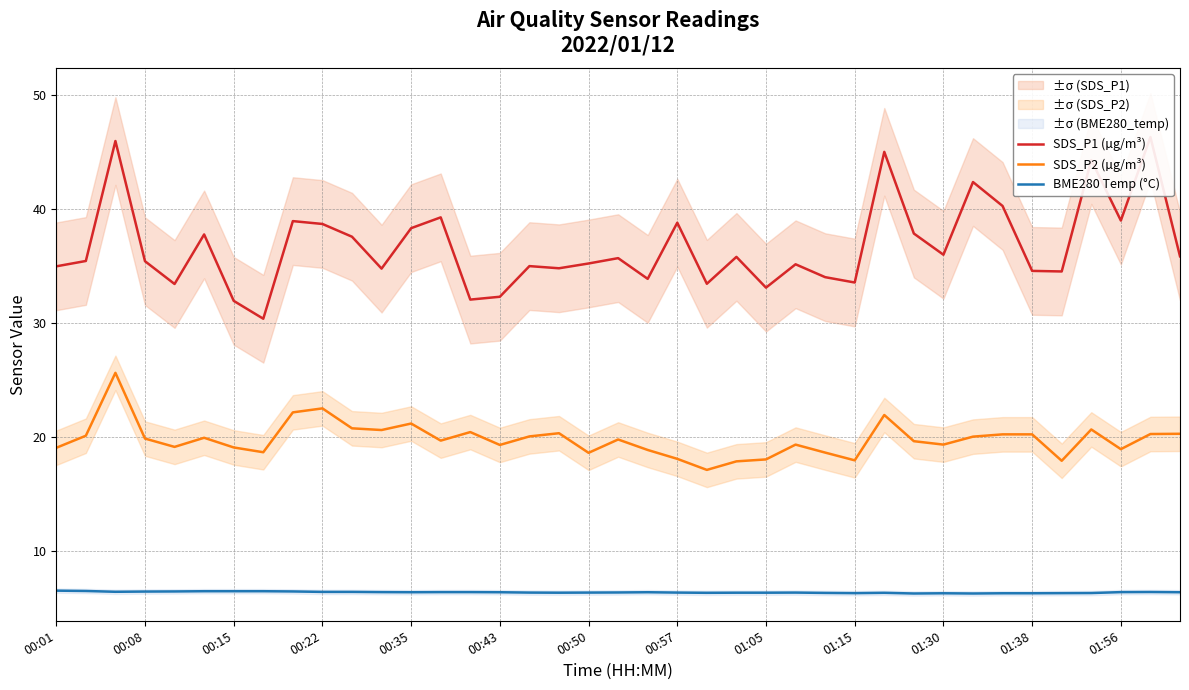

True or false: SDS_P2 (µg/m³) has a value of 19.3 at 00:43.

True